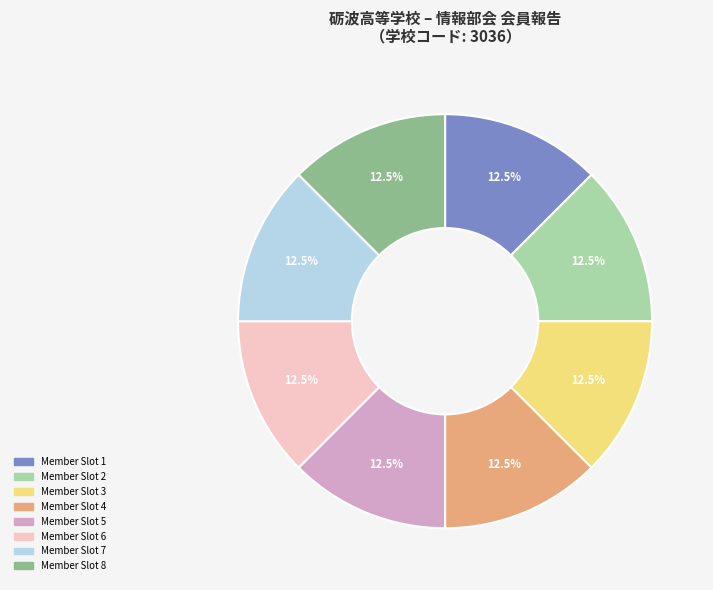

Does any single category account for the majority?

No